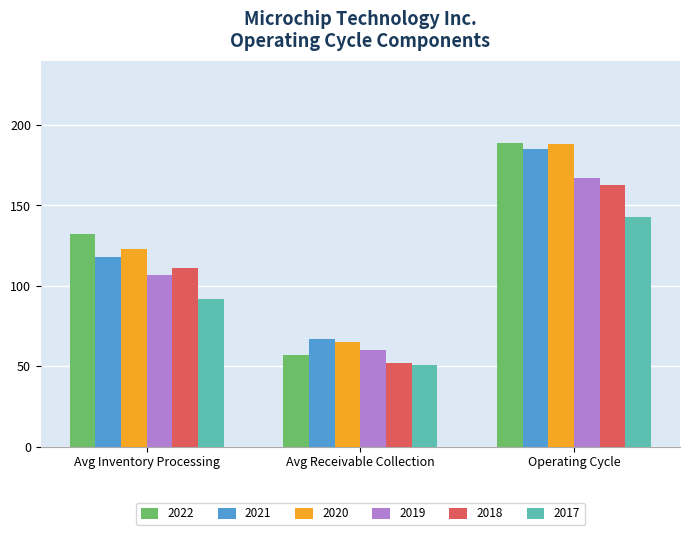

Reading left to right, transcribe all the data shown in this chart.

2022: 132	57	189
2021: 118	67	185
2020: 123	65	188
2019: 107	60	167
2018: 111	52	163
2017: 92	51	143